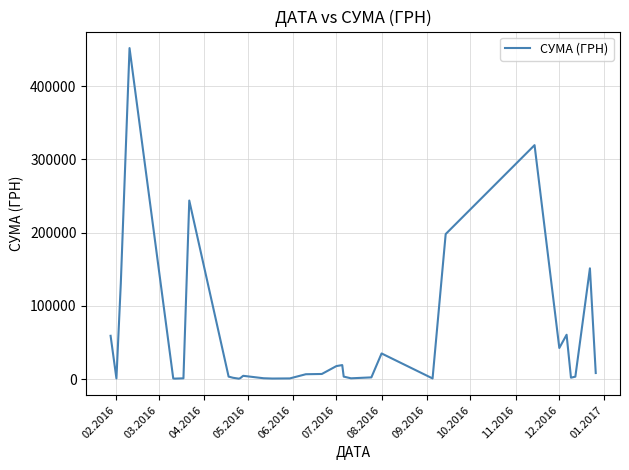

What is the difference between the maximum and minimum values?

451400.0